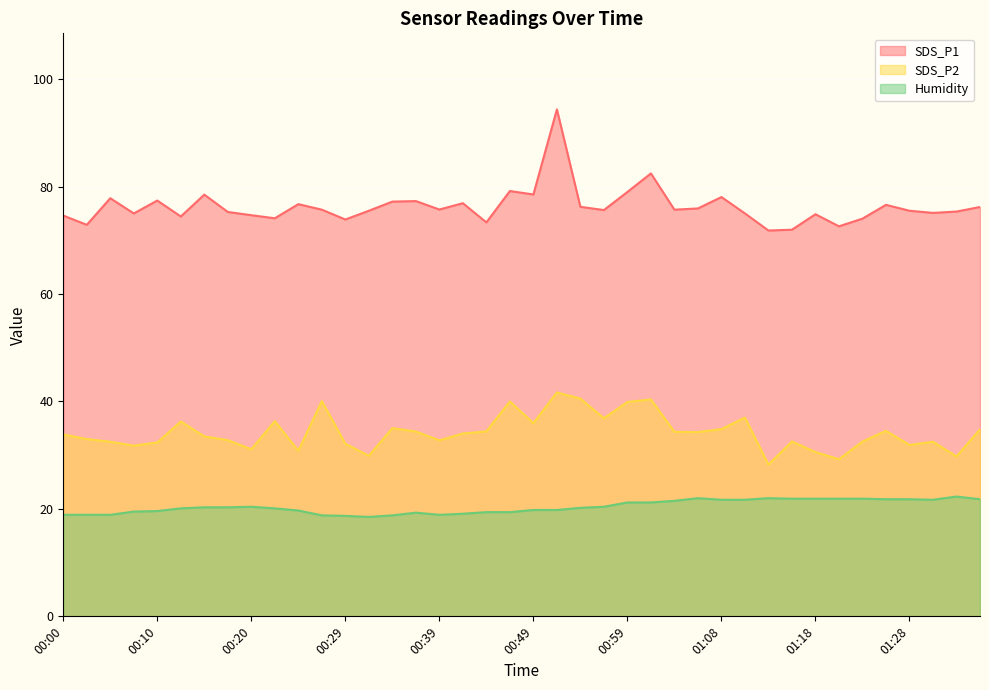

What is the minimum value shown in the chart?

18.5